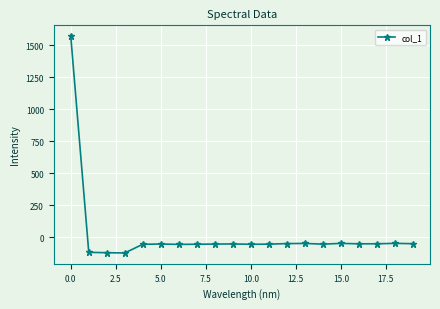

True or false: there are more than 0 points higher than both neighbors.

True